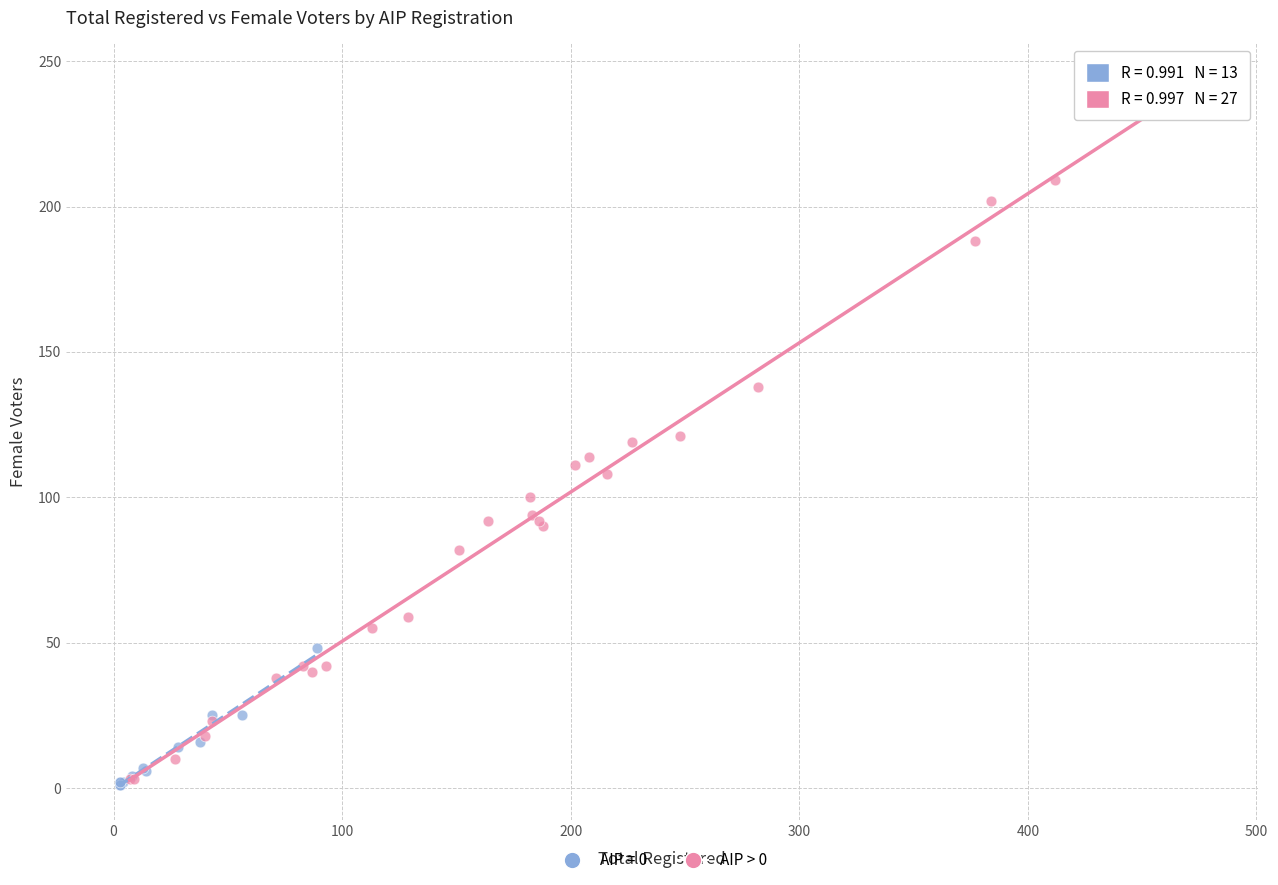

Which series contains the highest Y value?

AIP > 0